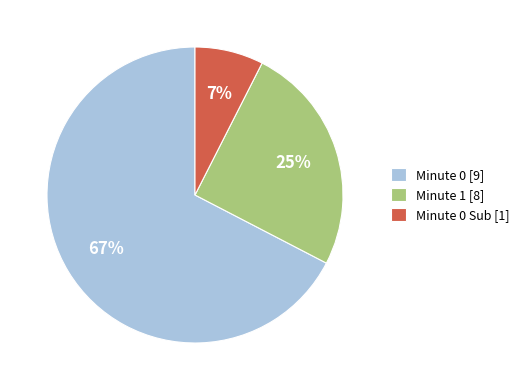

Count the number of slices in the pie.

3